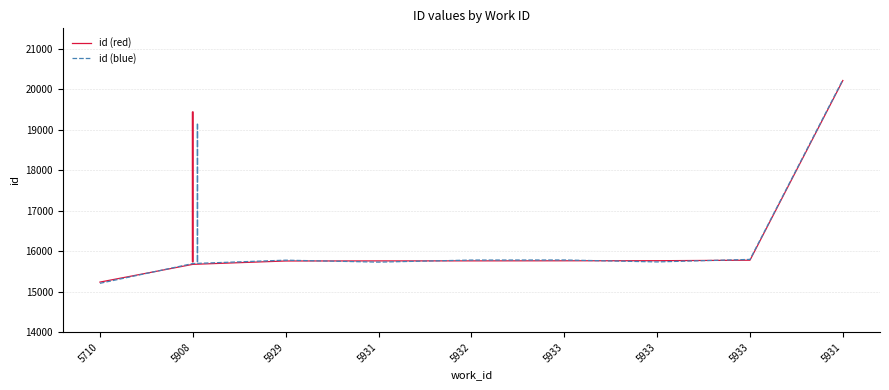

At how many categories does at least one series exceed 17915?

1